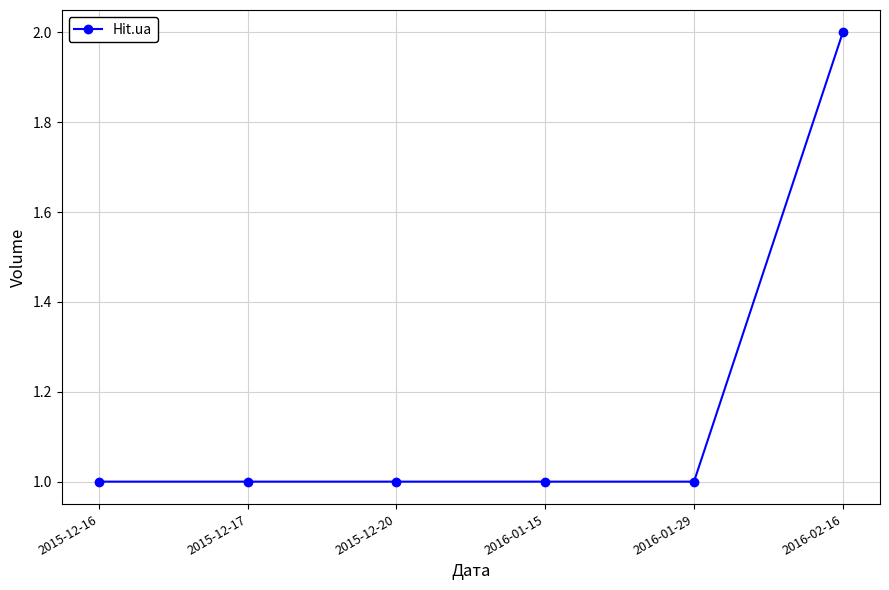

What is the label of the 2nd point from the left?

2015-12-17